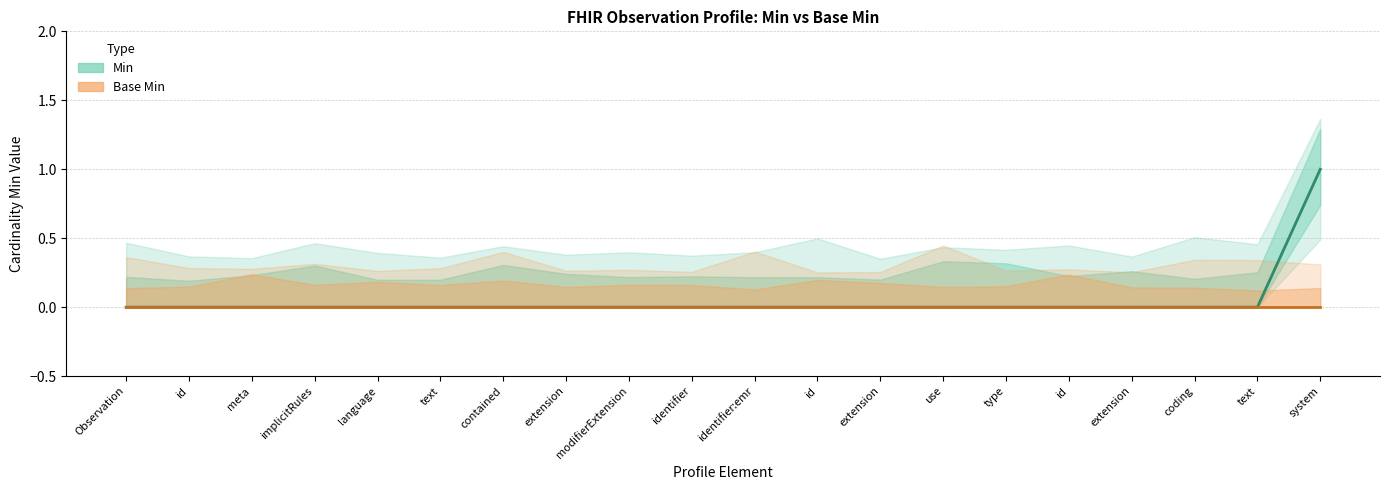

What are all the series names shown in the legend?

Min, Base Min